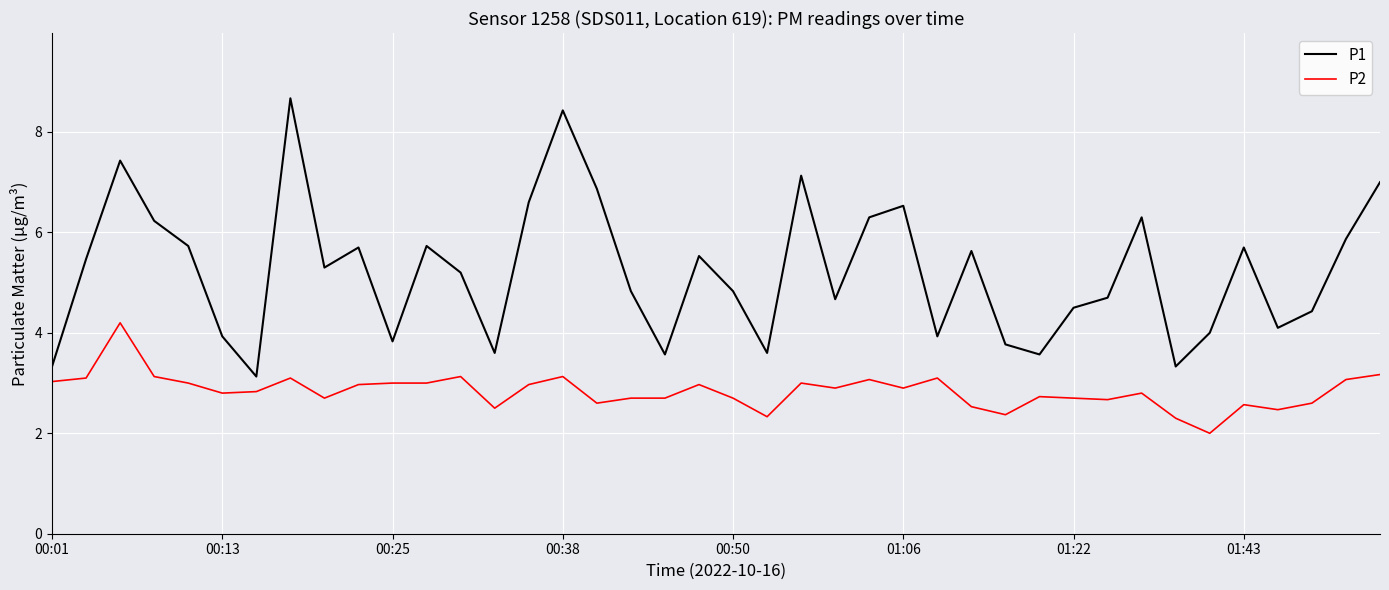

At how many categories does at least one series exceed 5?

21